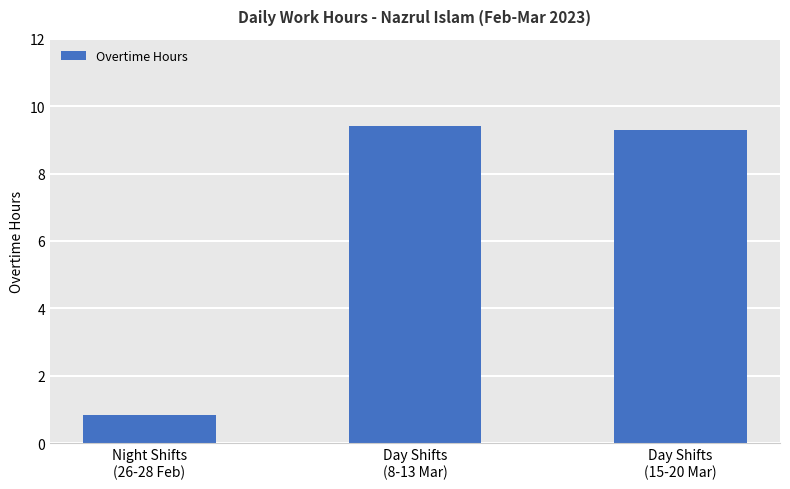

Which label corresponds to the smallest value in the chart?

Night Shifts
(26-28 Feb)